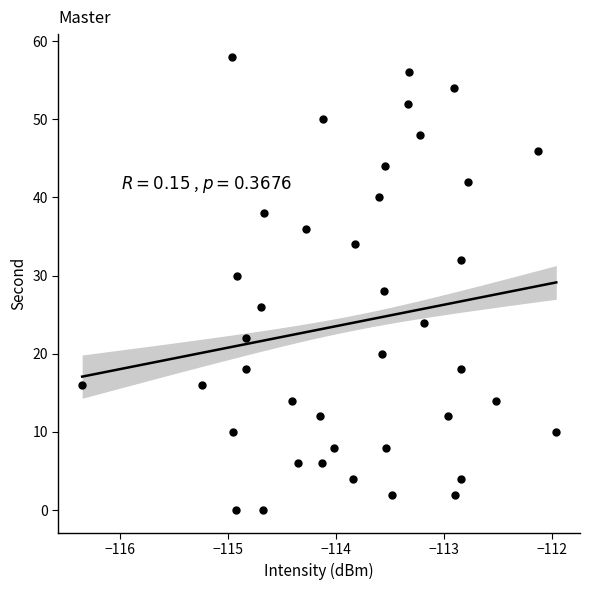

What is the range of Y values (max minus min)?

58